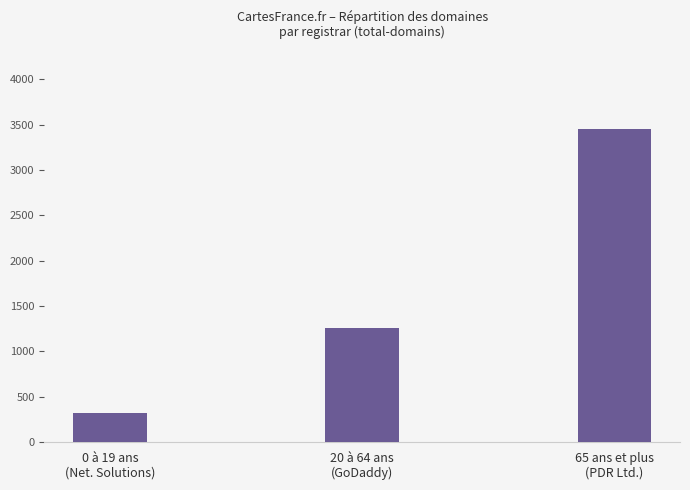

What is the difference between the maximum and minimum values?

3140